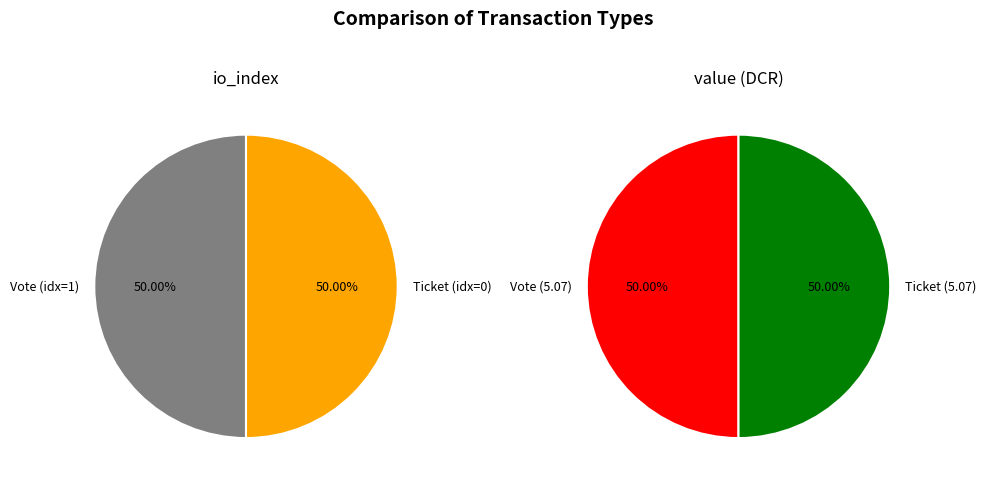

What percentage is the 1 slice, to the nearest percent?

50%